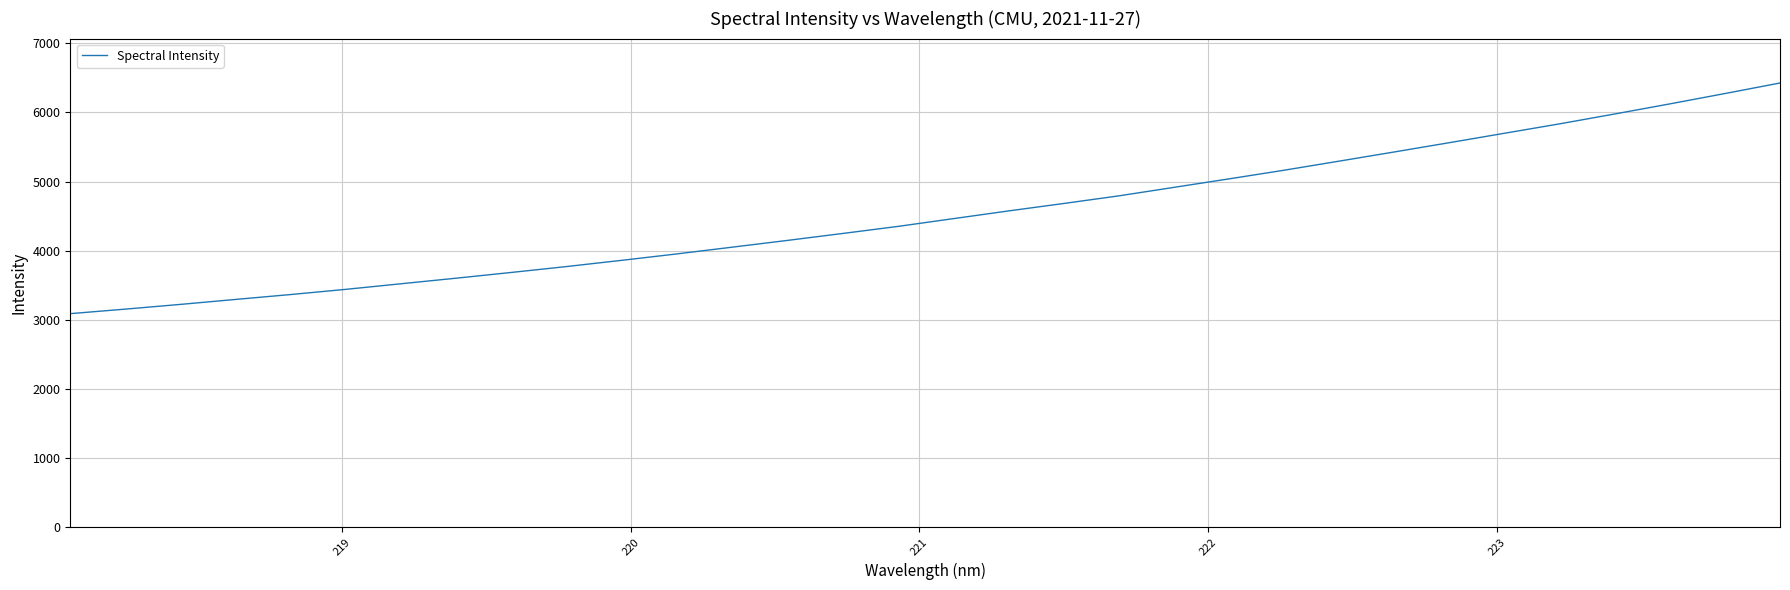

What is the difference between the maximum and minimum values?

3336.4